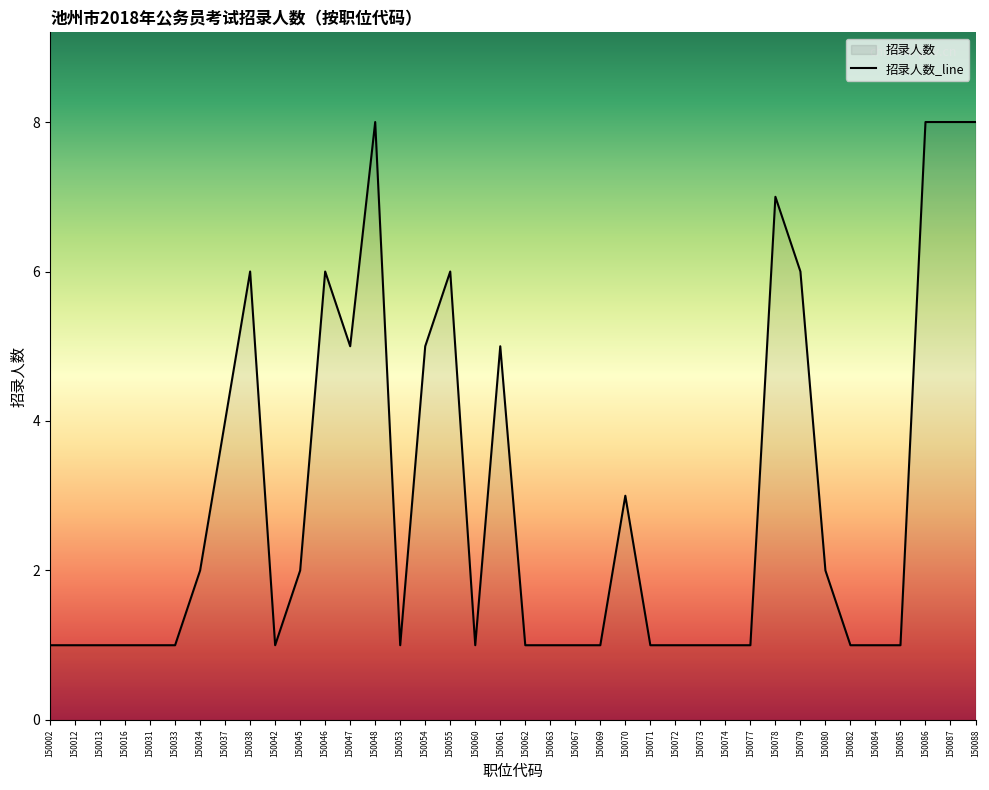

At which category does the chart reach its peak across all series?

150048